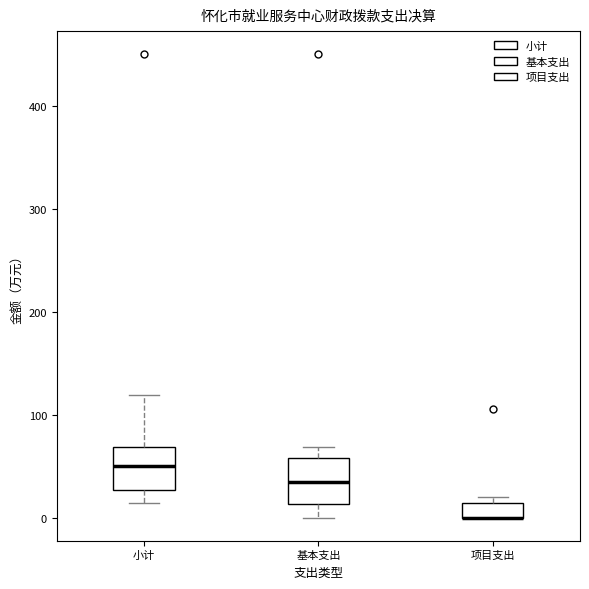

Where does the lower whisker of the box for 基本支出 end on the y-axis? The values are not printed on the chart, so give them approximately, as read against the axis.

0